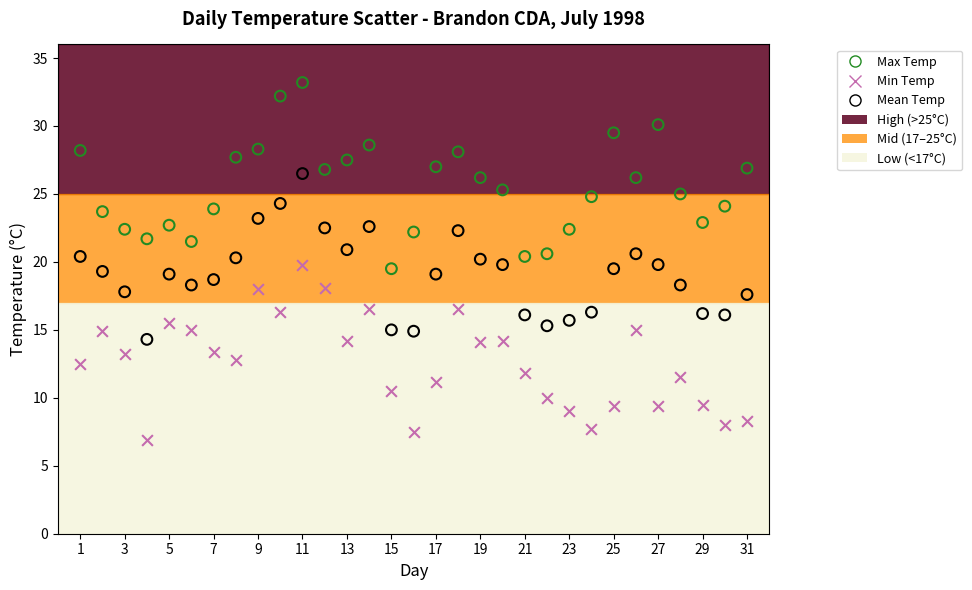

Across all data points, what is the range of Y values (max minus min)?

26.3